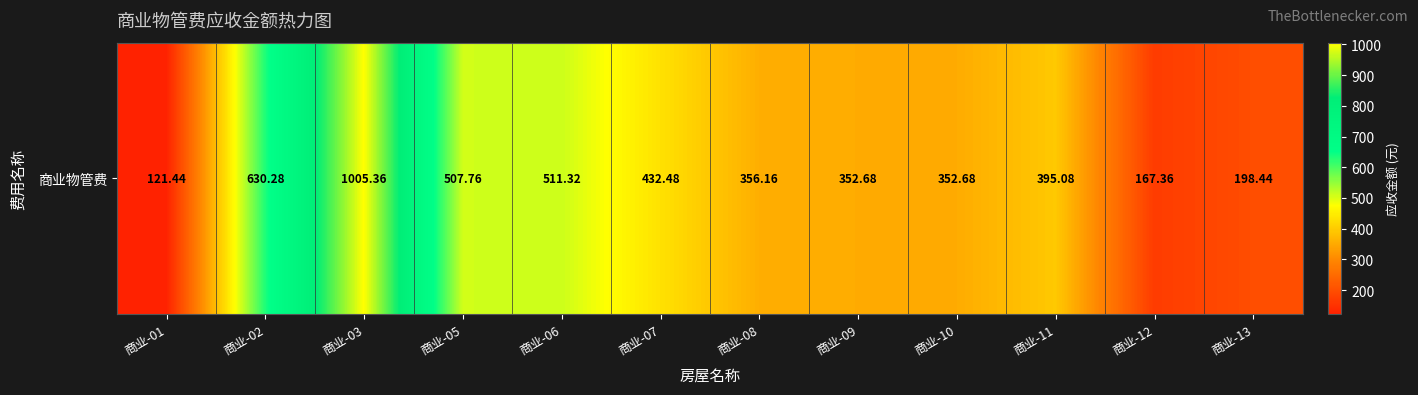

At which category does the chart reach its peak across all series?

商业-03